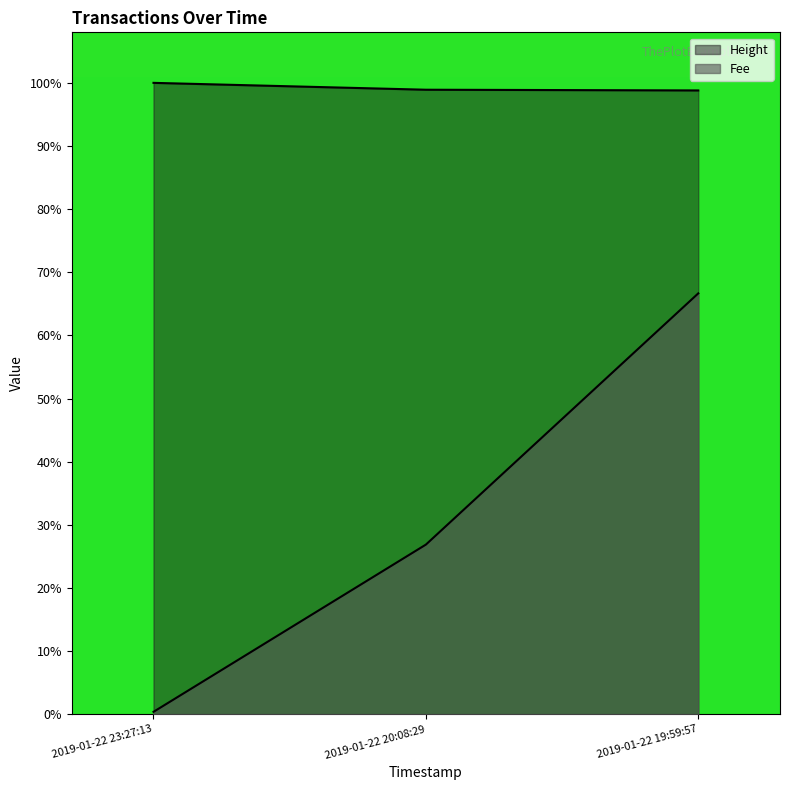

At which label does Height reach its minimum?

2019-01-22 19:59:57